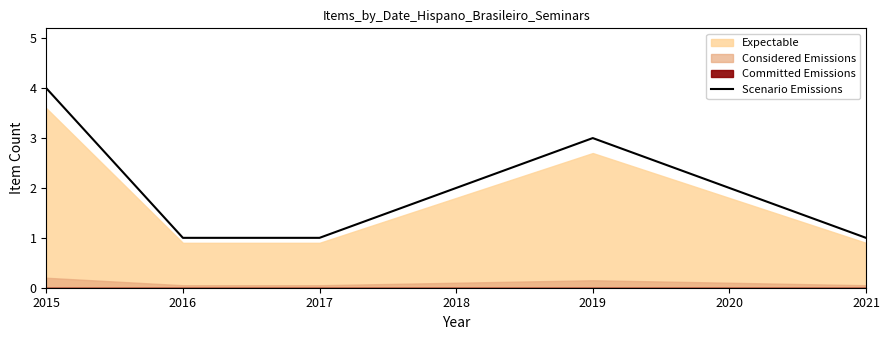

The value at 2018 is 1. True or false?

False